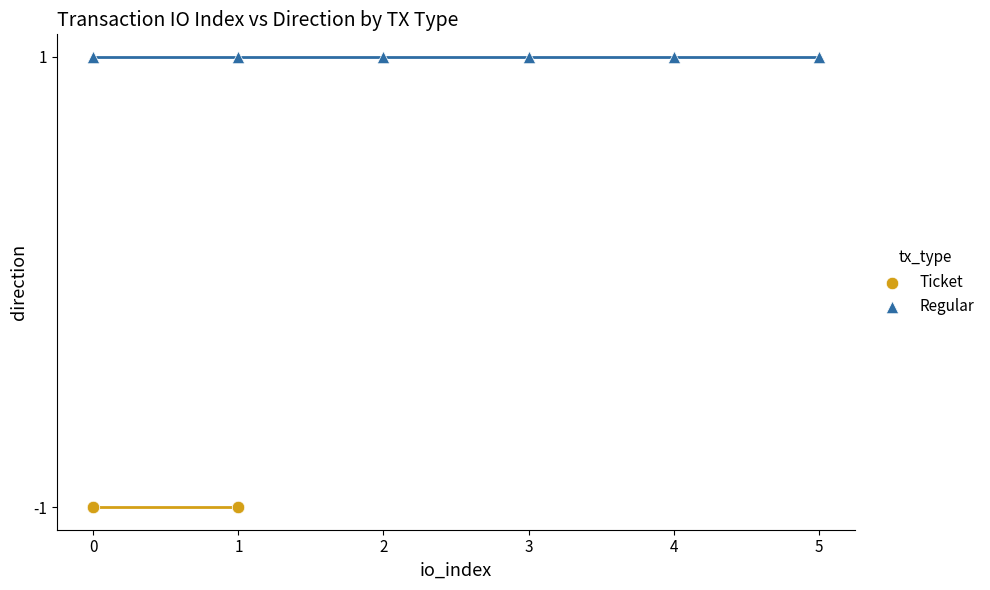

Which series reaches the maximum Y coordinate?

Regular